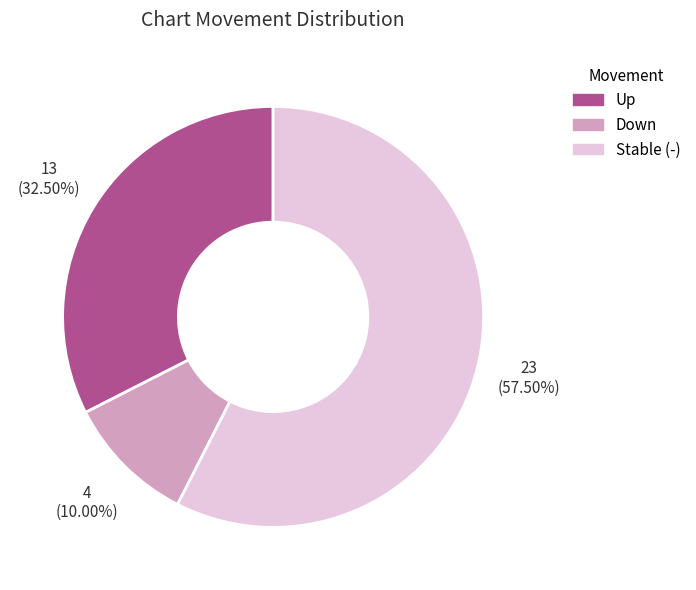

How many slices are in this pie chart?

3